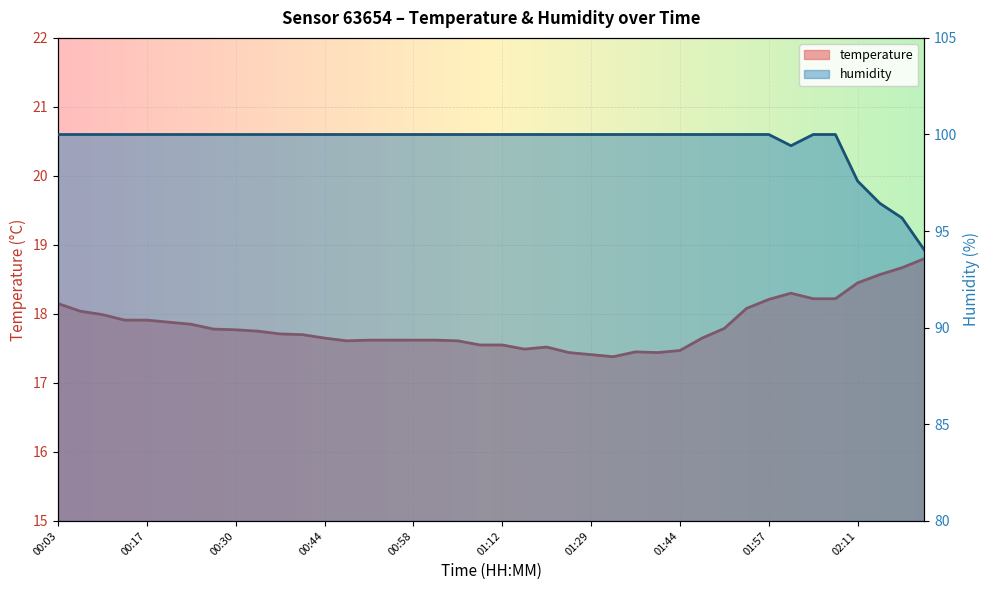

Reading left to right, transcribe all the data shown in this chart.

temperature: 18.1	18.0	18.0	17.9	17.9	17.9	17.9	17.8	17.8	17.8	17.7	17.7	17.6	17.6	17.6	17.6	17.6	17.6	17.6	17.6	17.6	17.5	17.5	17.4	17.4	17.4	17.4	17.4	17.5	17.6	17.8	18.1	18.2	18.3	18.2	18.2	18.4	18.6	18.7	18.8
humidity: 100.0	100.0	100.0	100.0	100.0	100.0	100.0	100.0	100.0	100.0	100.0	100.0	100.0	100.0	100.0	100.0	100.0	100.0	100.0	100.0	100.0	100.0	100.0	100.0	100.0	100.0	100.0	100.0	100.0	100.0	100.0	100.0	100.0	99.4	100.0	100.0	97.6	96.4	95.7	94.0